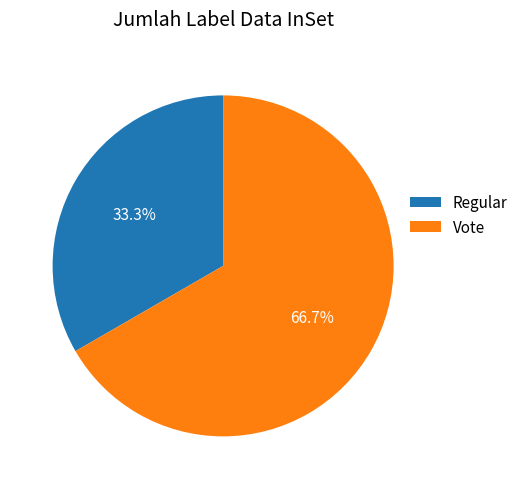

What percentage is NOT represented by Vote?

33.3%